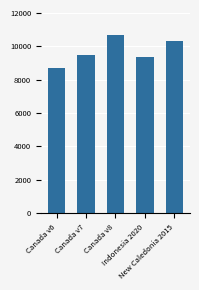

Reading left to right, extract all data points from this chart.

Canada v6=8676	Canada v7=9483	Canada v8=10707	Indonesia 2020=9375	New Caledonia 2015=10323